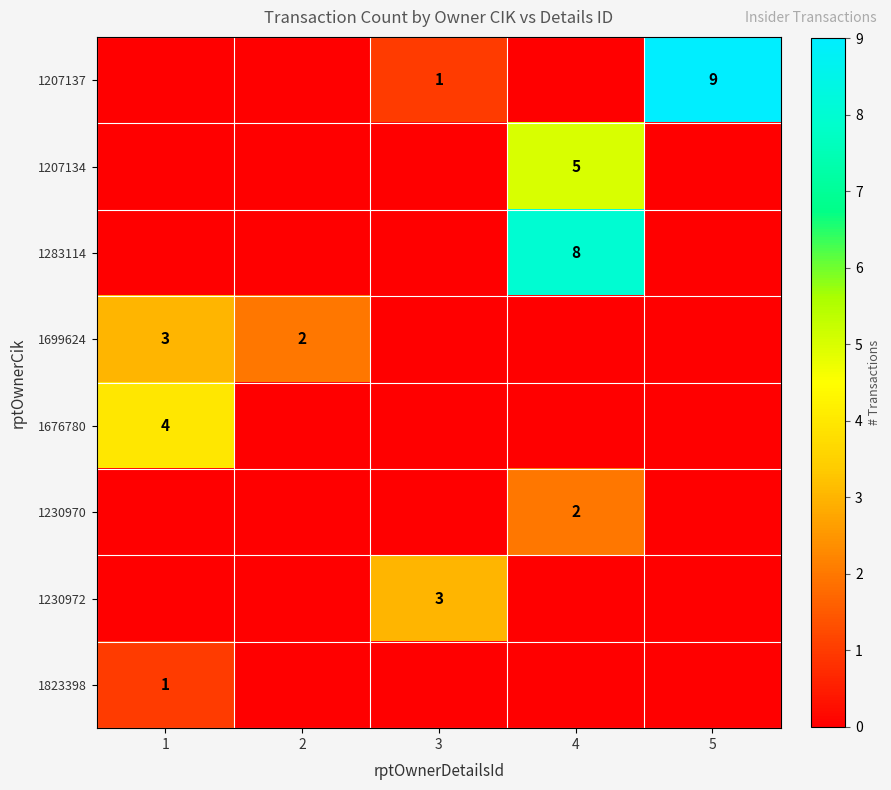

What is the maximum value shown in the chart?

9